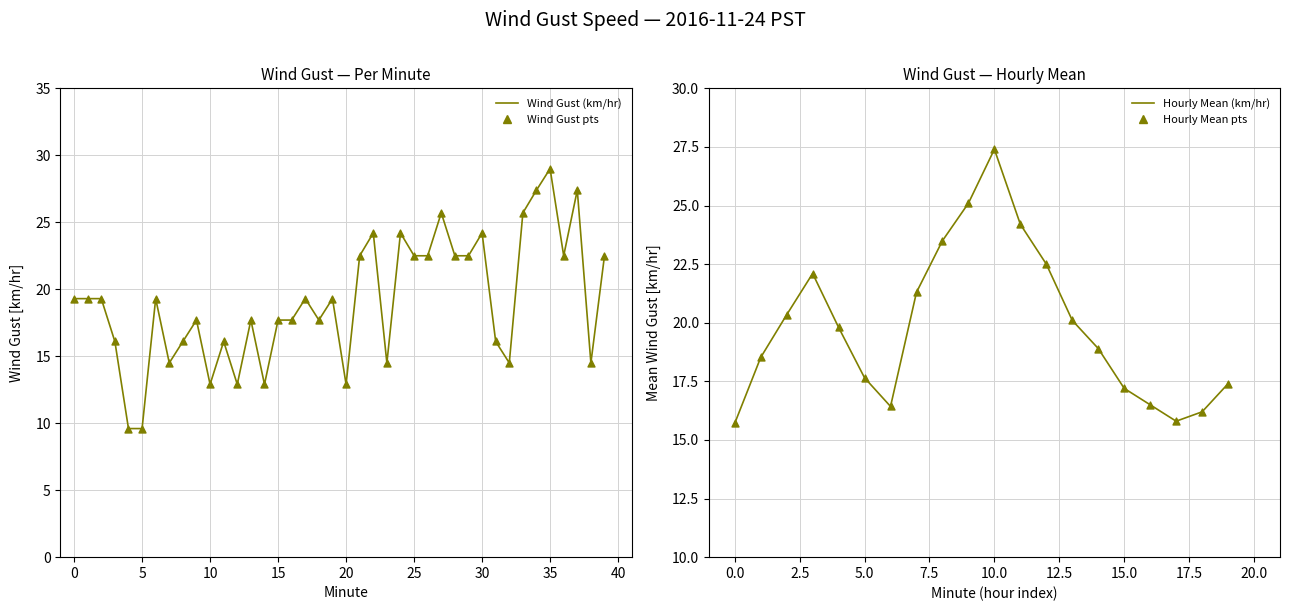

What is the change in value from 0 to 8?

-3.2